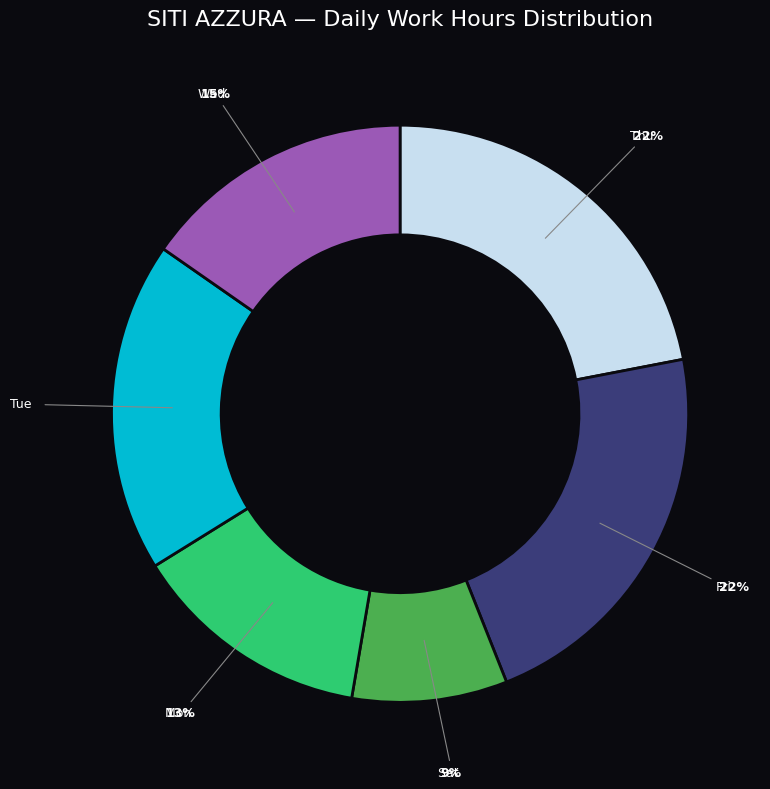

Is there a majority slice in this chart?

No